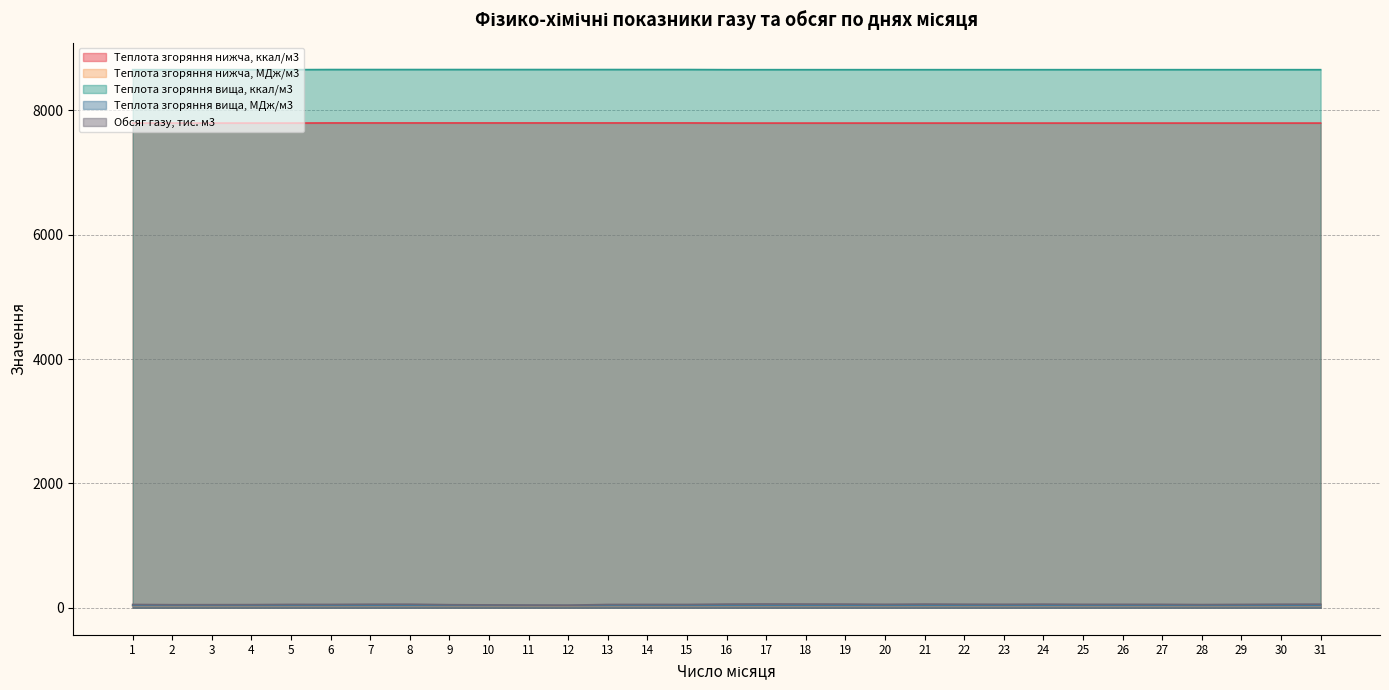

What is the difference between the maximum and minimum values in the Обсяг газу, тис. м3 series?

18.7